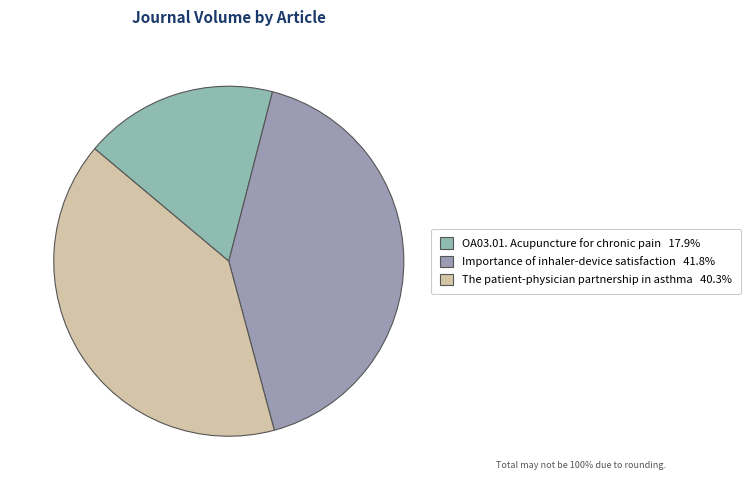

Does any single category account for the majority?

No